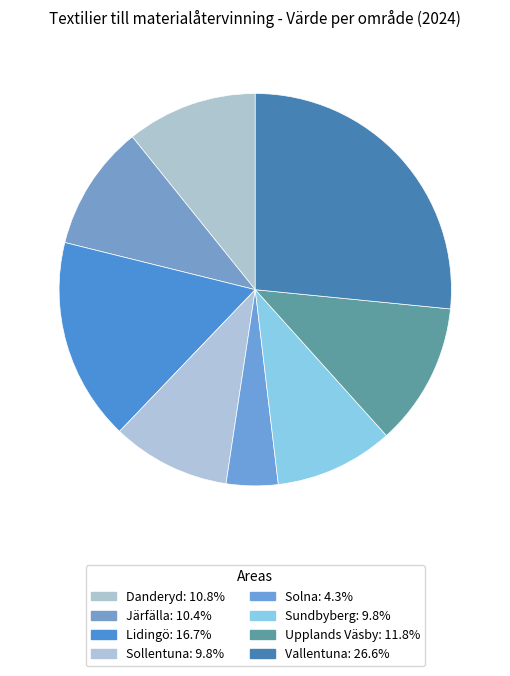

Which slice is the largest?

Vallentuna